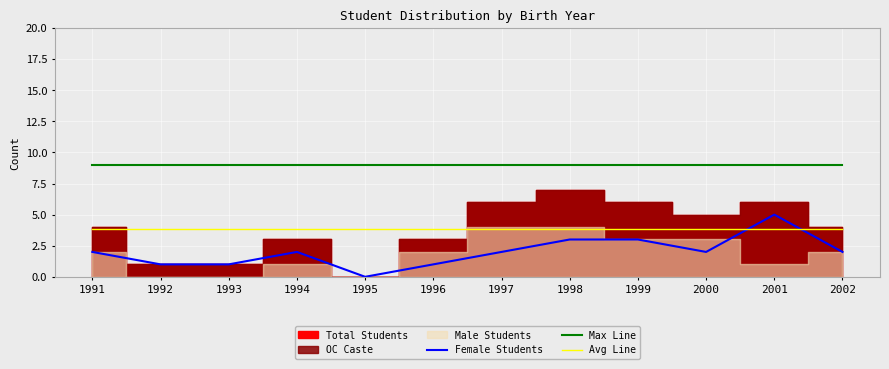

Reading left to right, extract all data points from this chart.

Female Students: 1991=2.0	1992=1.0	1993=1.0	1994=2.0	1995=0.0	1996=1.0	1997=2.0	1998=3.0	1999=3.0	2000=2.0	2001=5.0	2002=2.0
Max Line: 1991=9.0	1992=9.0	1993=9.0	1994=9.0	1995=9.0	1996=9.0	1997=9.0	1998=9.0	1999=9.0	2000=9.0	2001=9.0	2002=9.0
Avg Line: 1991=3.8	1992=3.8	1993=3.8	1994=3.8	1995=3.8	1996=3.8	1997=3.8	1998=3.8	1999=3.8	2000=3.8	2001=3.8	2002=3.8